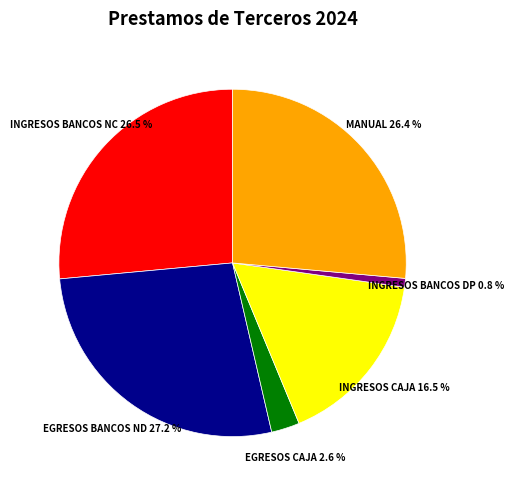

Does INGRESOS BANCOS NC represent more than half of the total?

No